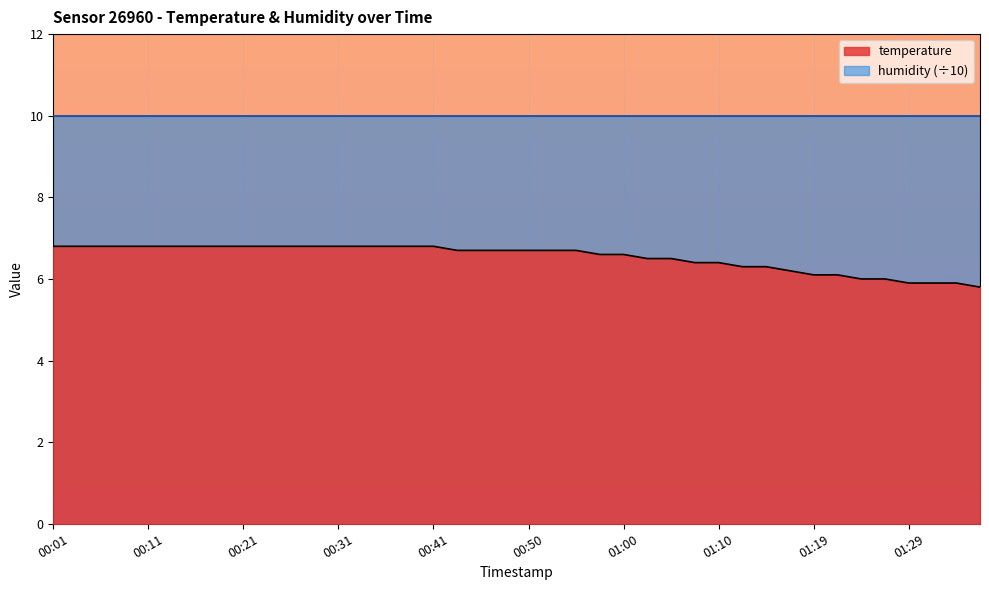

What is the smallest value displayed?

5.8